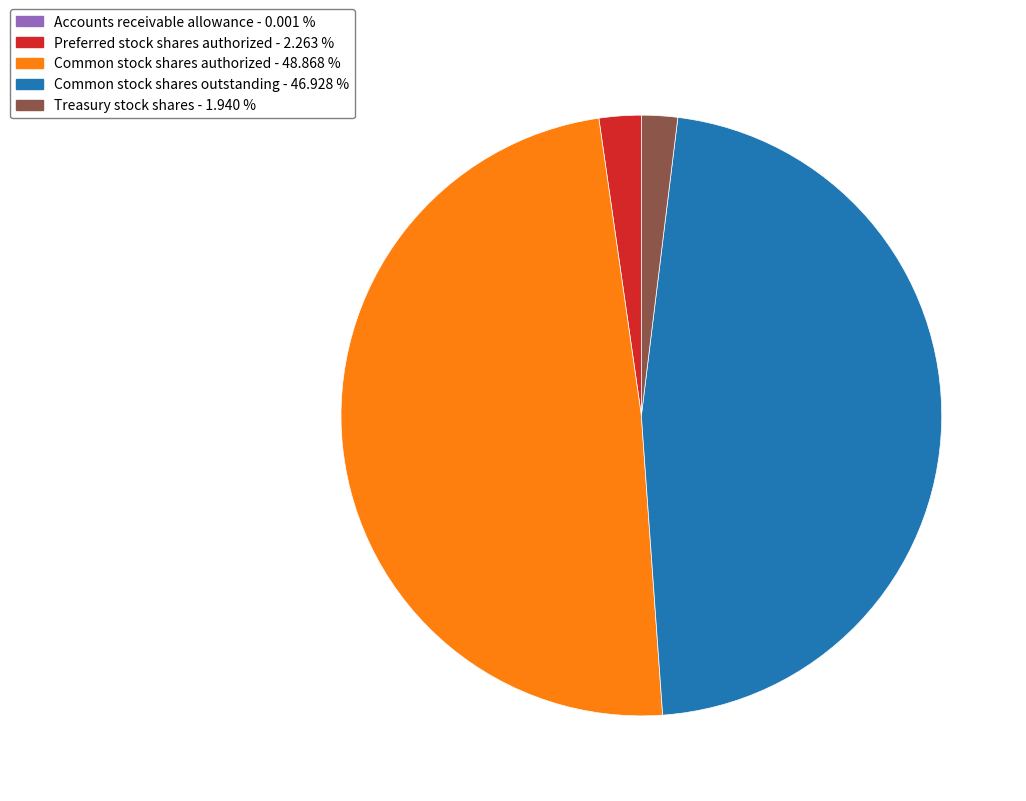

What is the largest slice in the pie chart?

Common stock shares authorized